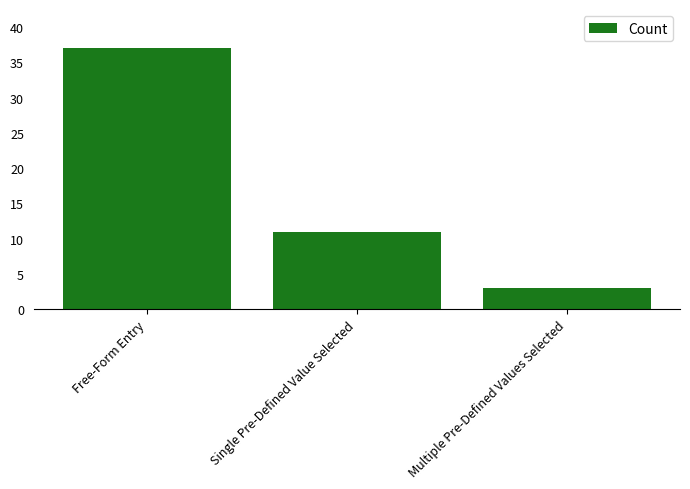

Is it true that the value at Free-Form Entry is 37?

True